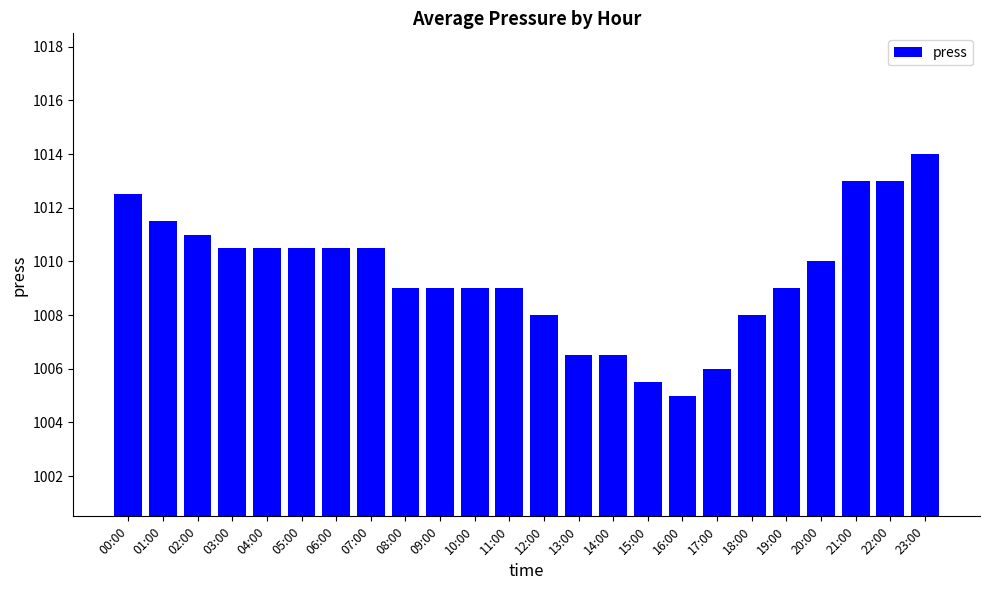

Reading right to left, transcribe all the data shown in this chart.

23:00=1014.0	22:00=1013.0	21:00=1013.0	20:00=1010.0	19:00=1009.0	18:00=1008.0	17:00=1006.0	16:00=1005.0	15:00=1005.5	14:00=1006.5	13:00=1006.5	12:00=1008.0	11:00=1009.0	10:00=1009.0	09:00=1009.0	08:00=1009.0	07:00=1010.5	06:00=1010.5	05:00=1010.5	04:00=1010.5	03:00=1010.5	02:00=1011.0	01:00=1011.5	00:00=1012.5